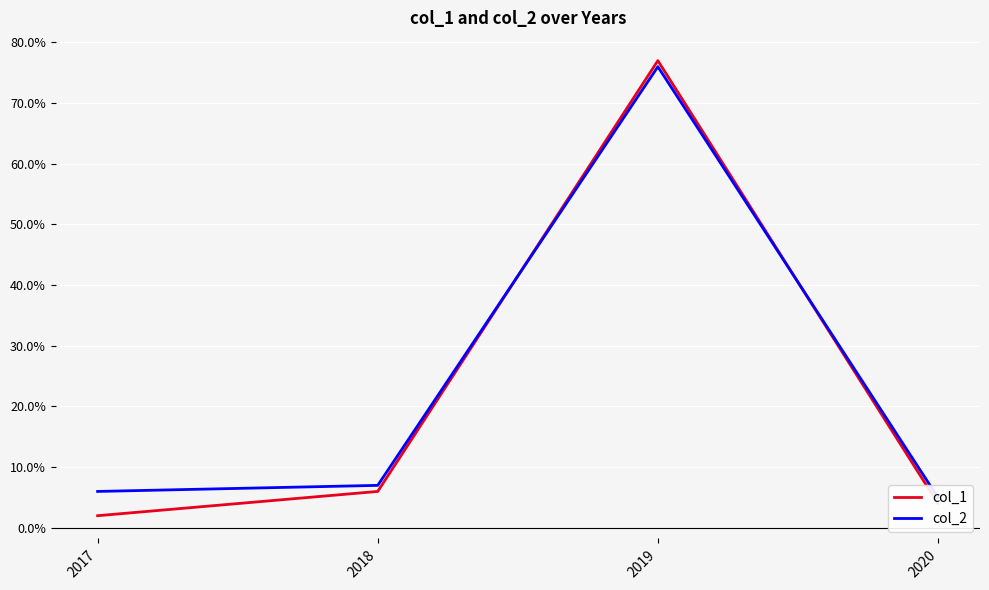

How many lines are shown in the chart?

2